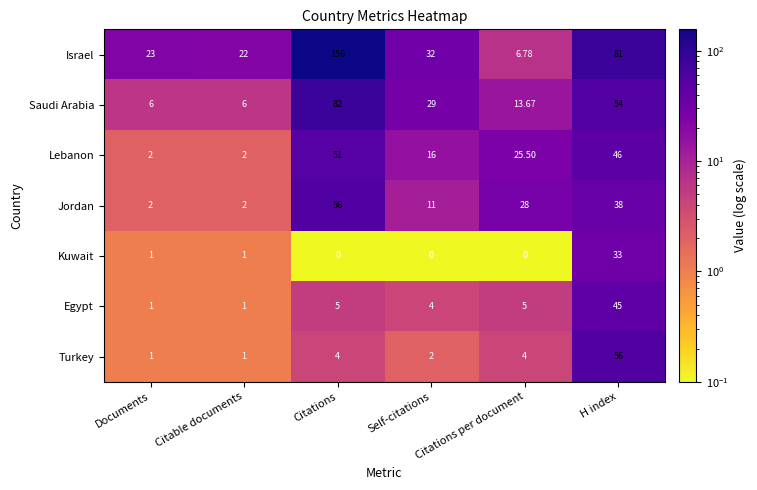

Which series has the largest range (max minus min)?

Israel